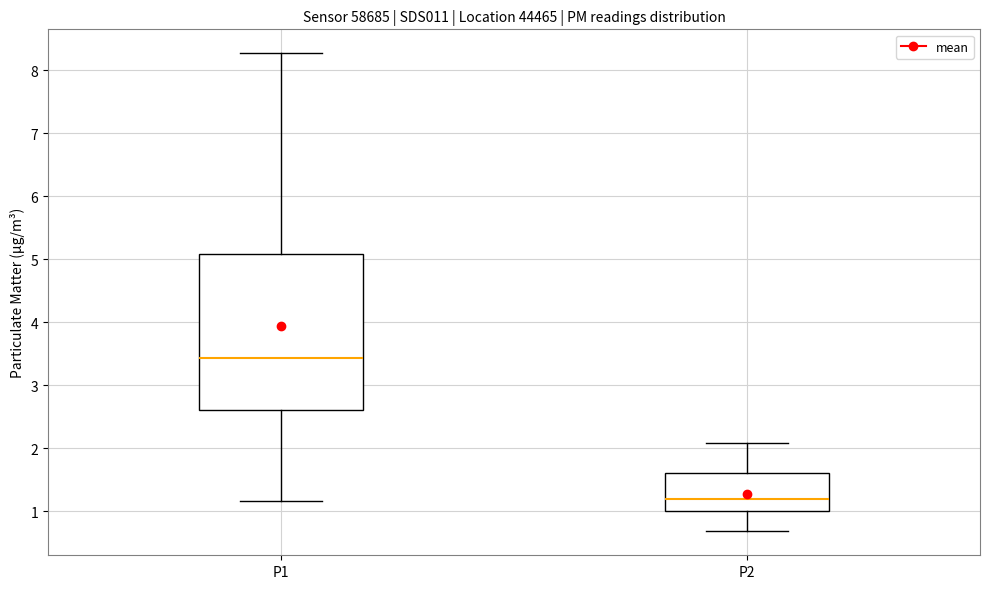

Comparing the boxes themselves (not the whiskers), which one is the tallest?

P1